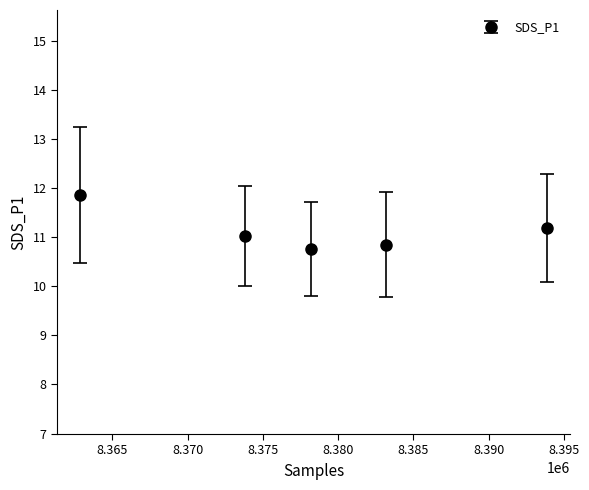

What is the sum of all values?

55.7